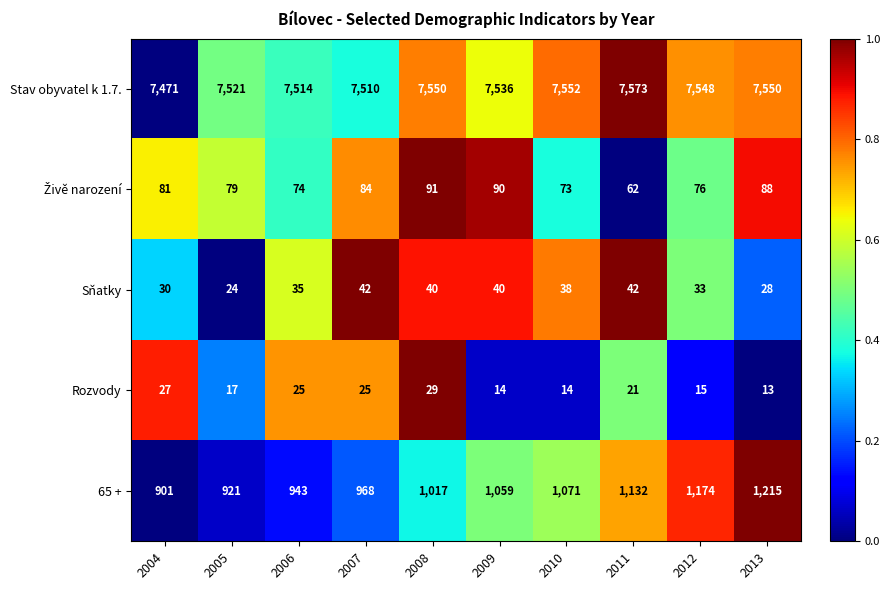

Where is Sňatky nearest to the value 33?

2012